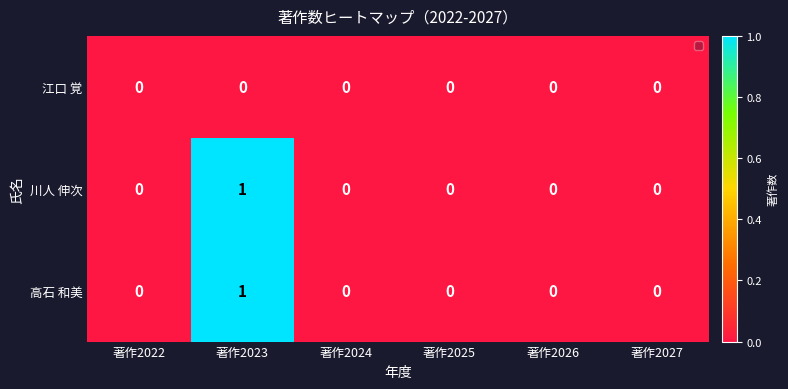

How many 高石 和美 values are between 0 and 1?

6